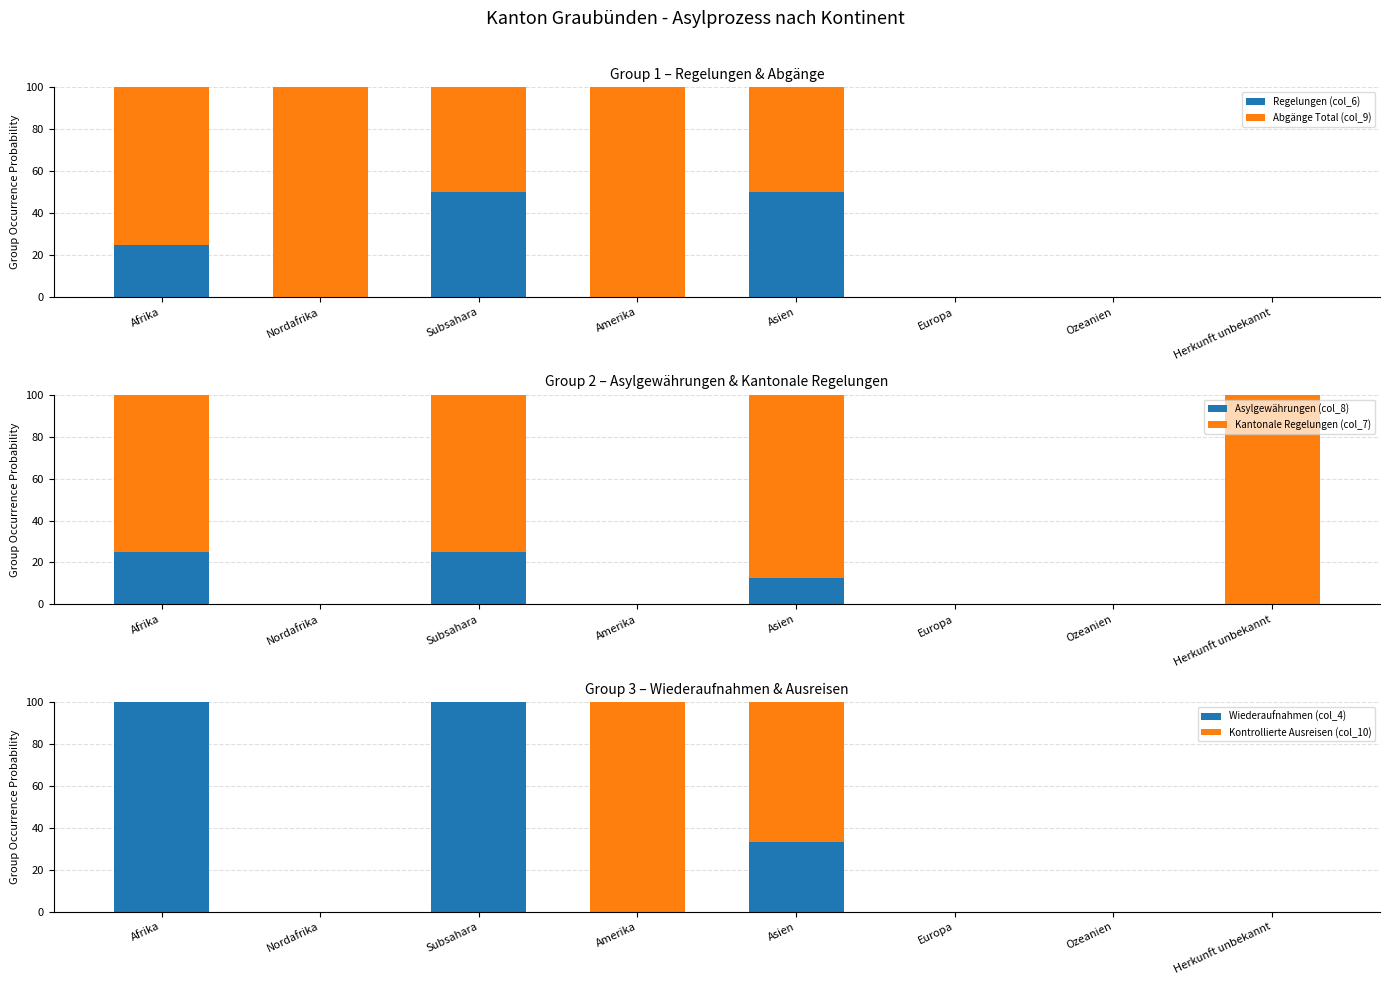

Count the Regelungen (col_6) values in the range 0 to 50.

8